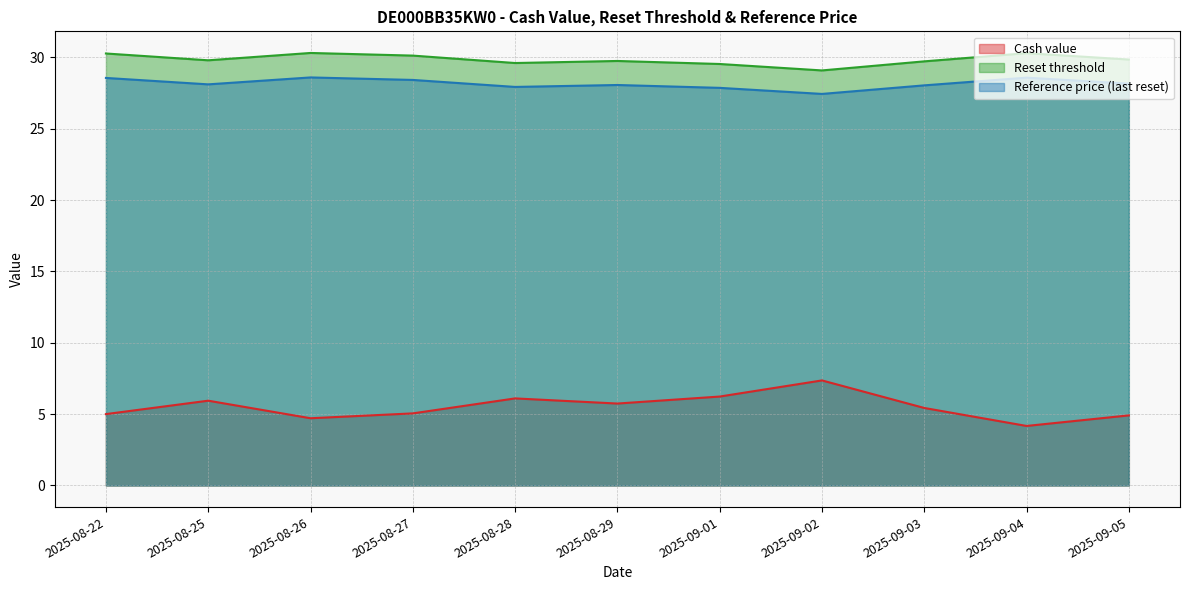

Which series has the widest spread of values?

Cash value